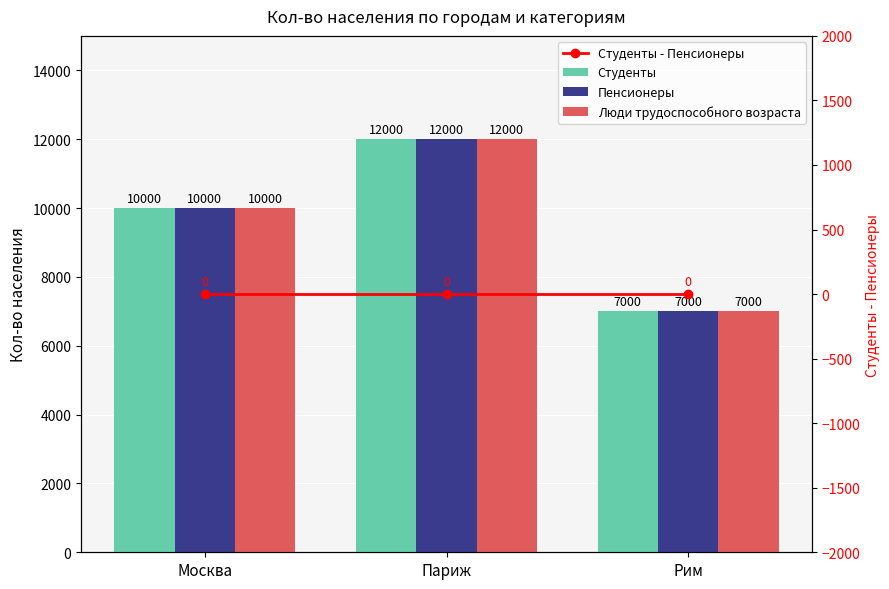

Which series changed the most between Москва and Париж?

Студенты